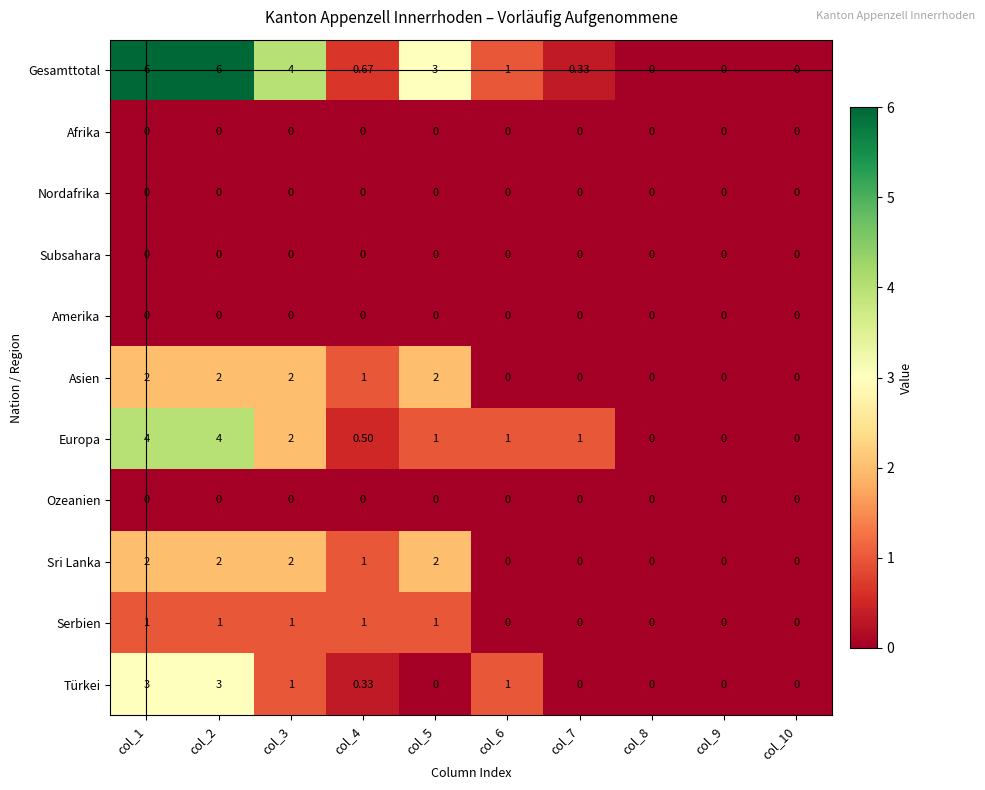

Which series changed the most between col_1 and col_4?

Gesamttotal